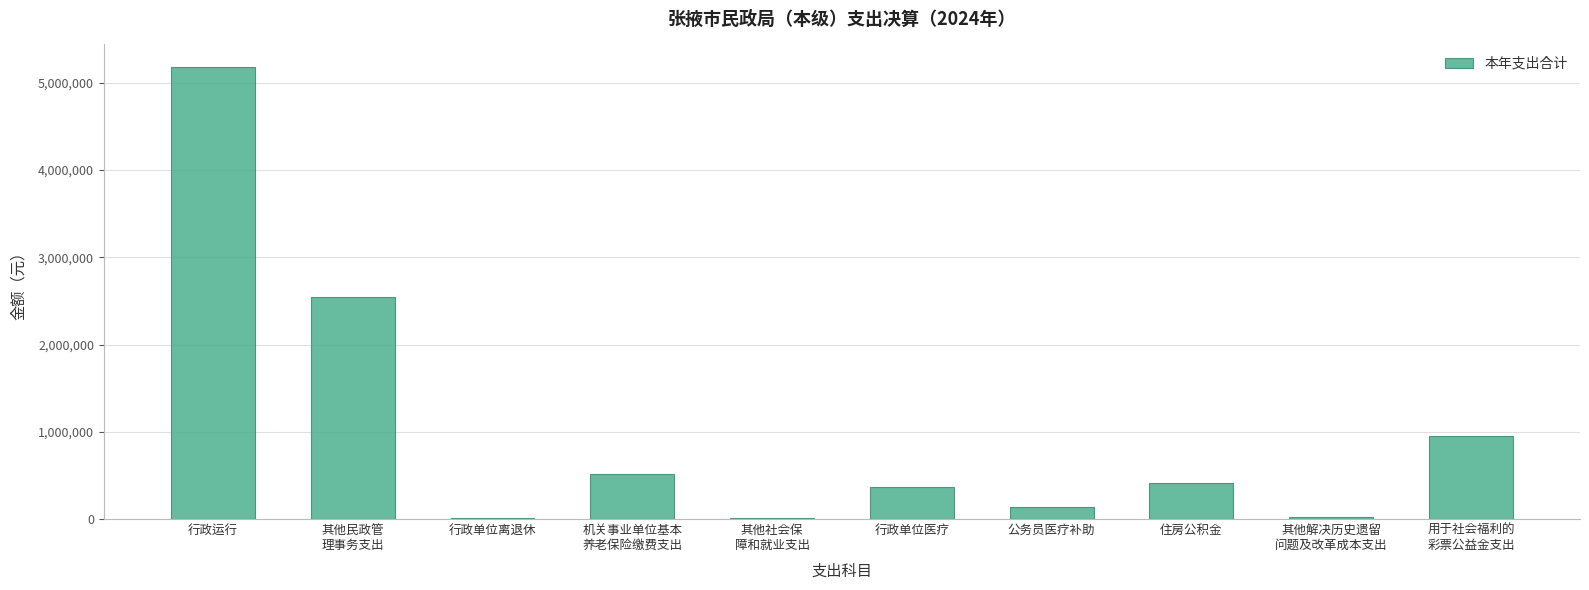

The value at 公务员医疗补助 is 142092.0. True or false?

True